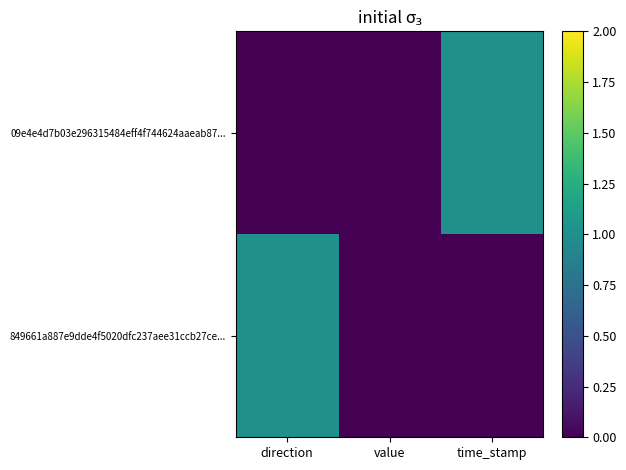

List the series in order of their peak value, lowest first.

09e4e4d7b03e296315484eff4f744624aaeab87..., 849661a887e9dde4f5020dfc237aee31ccb27ce...